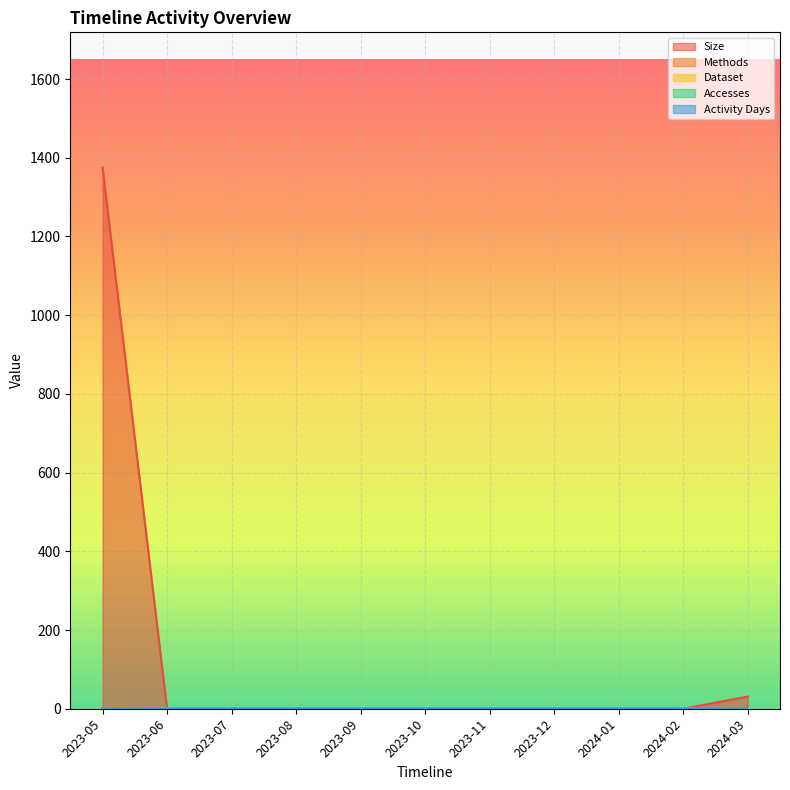

The value of Size at 2023-07 is 470. True or false?

False